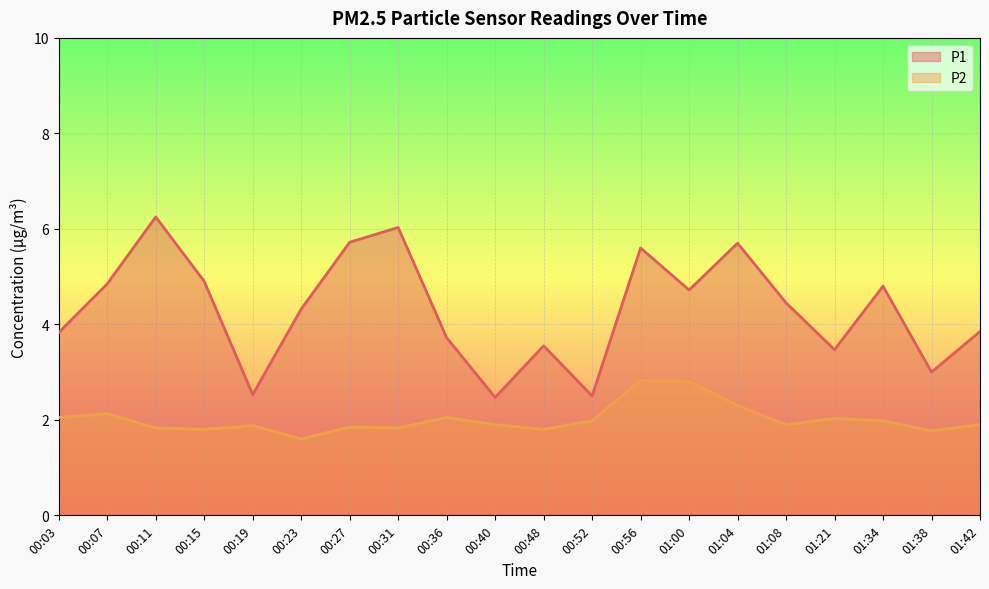

The P1 series shows 2.5 at 00:40. True or false?

True